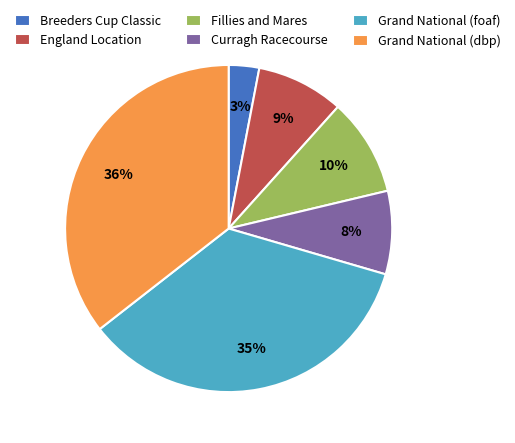

Does any single category account for the majority?

No